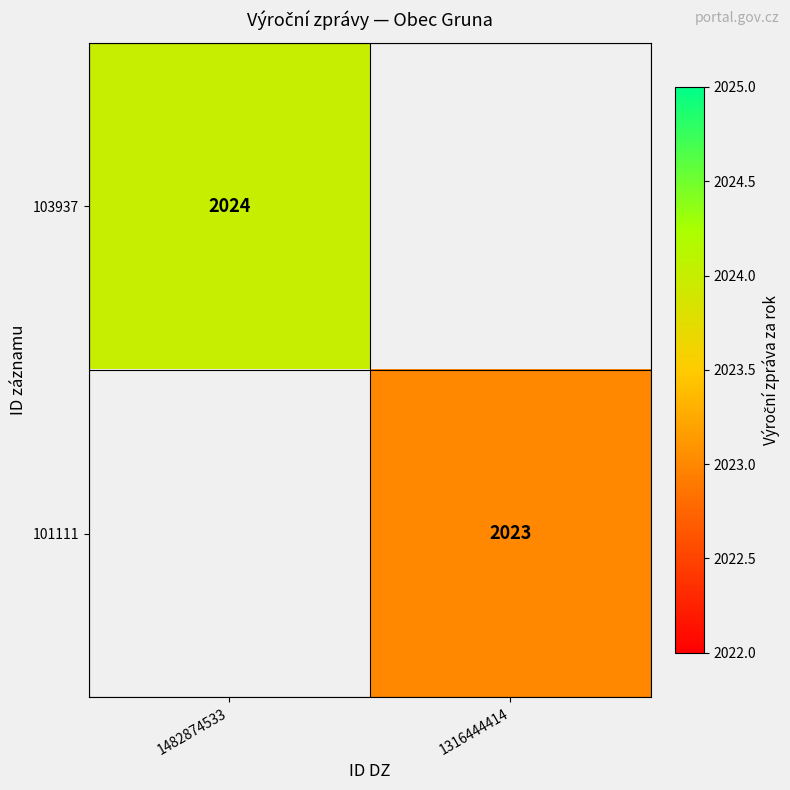

Is it true that 103937 equals 2024 at 1482874533?

True